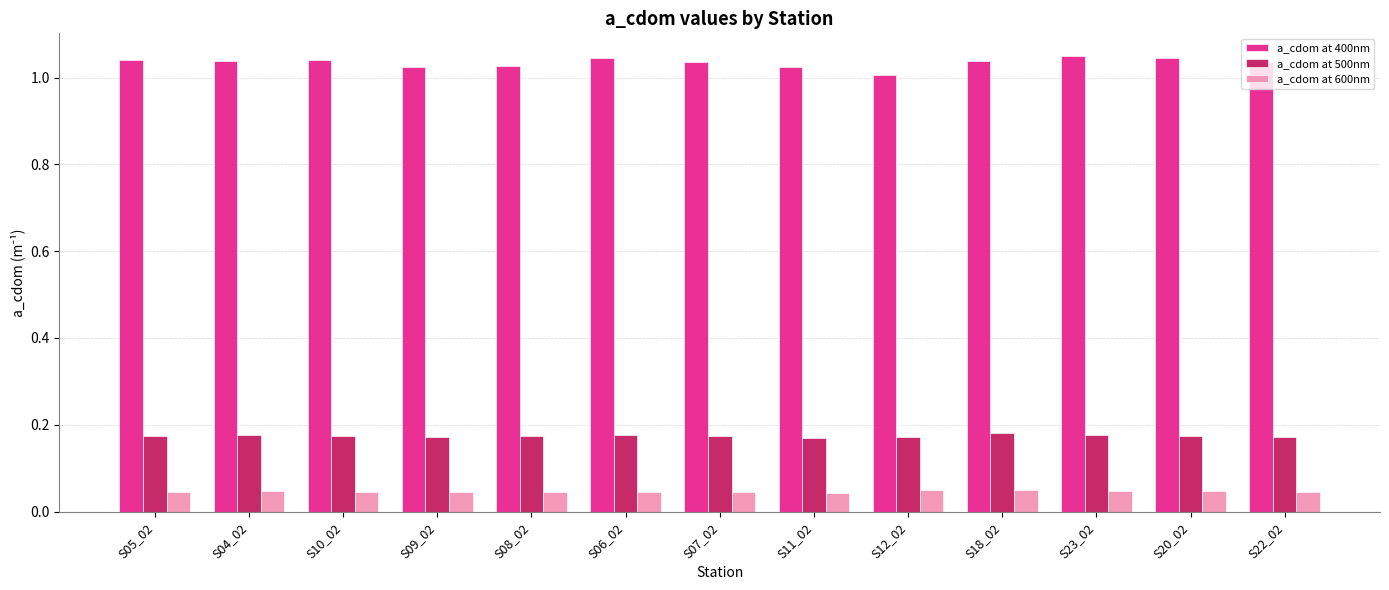

The value of a_cdom at 500nm at S18_02 is 0.3. True or false?

False